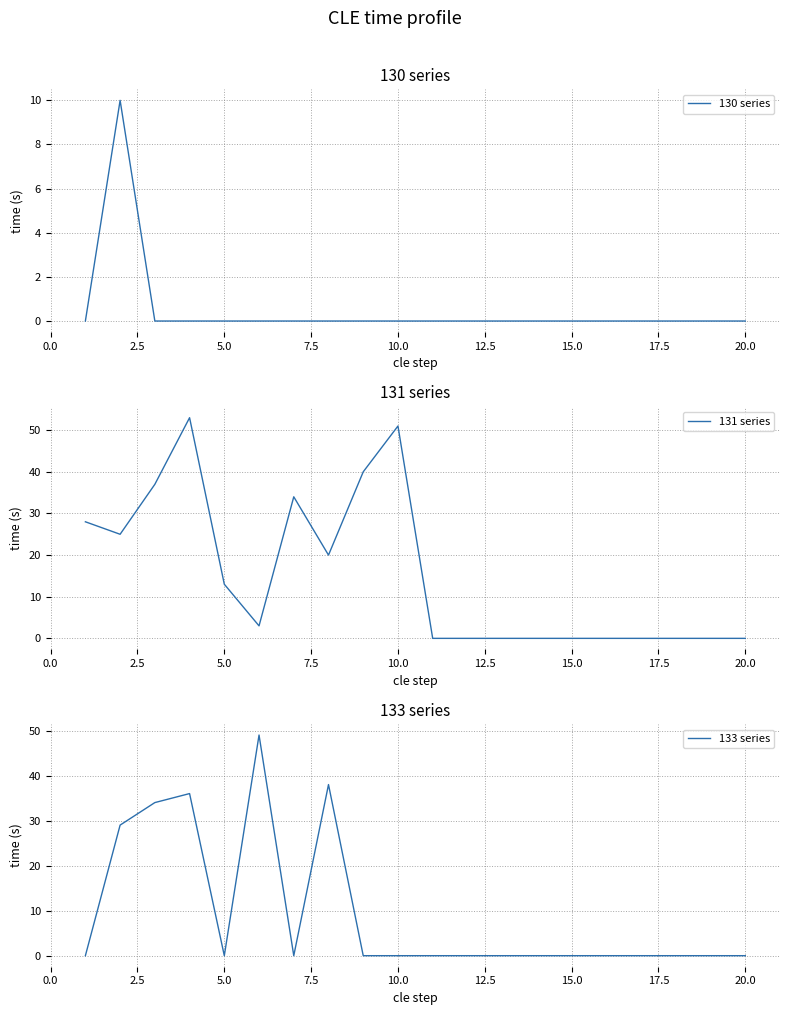

The 133 series series shows 0 at 5.0. True or false?

True